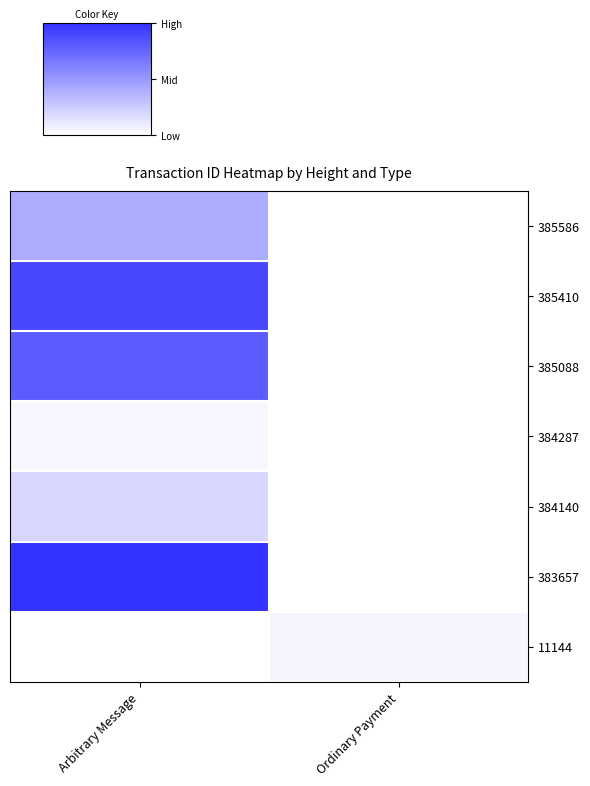

How many data points does each series have?

2